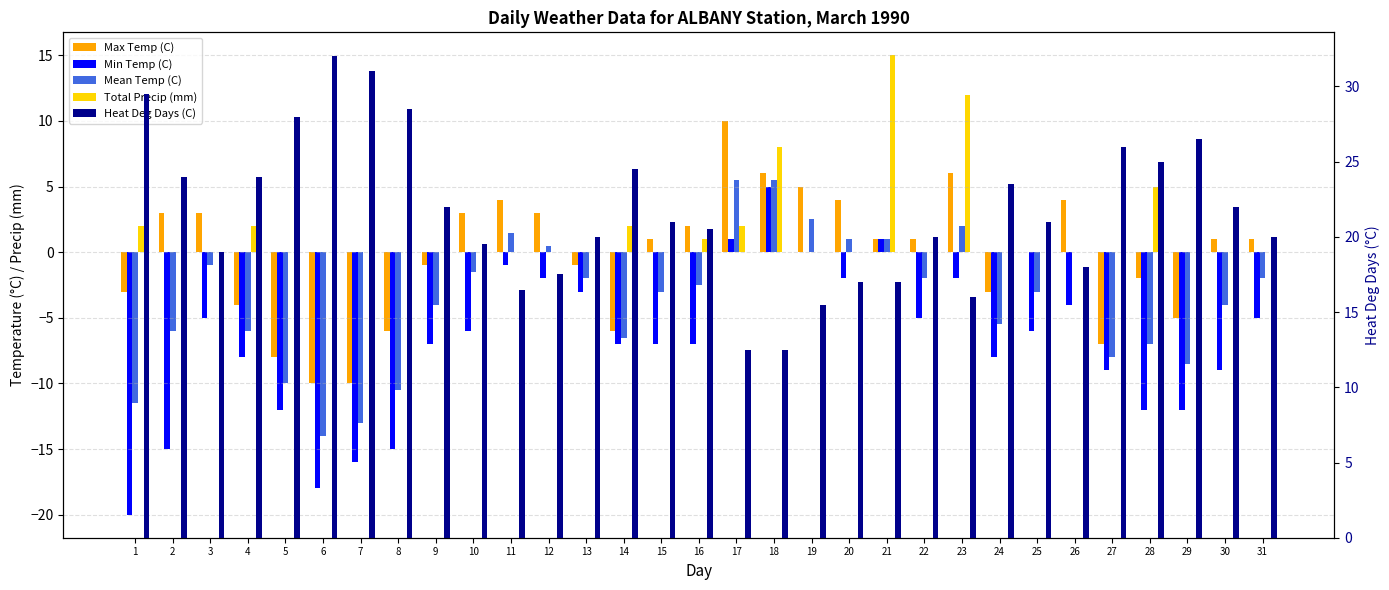

Which category has the highest value across all series?

6